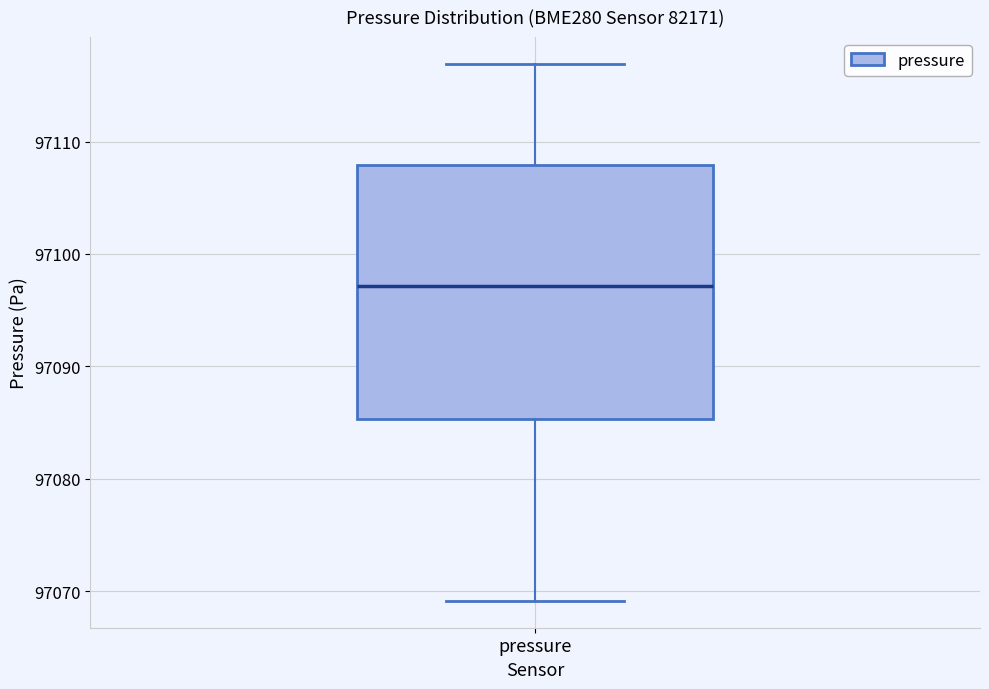

Read this box plot against the y-axis: the position of the median line, the range covered by the box, and the ends of both whiskers. The values are not printed on the chart, so give them approximately, as read against the axis.

median 97097, box 97085 to 97108, whiskers 97069 to 97117